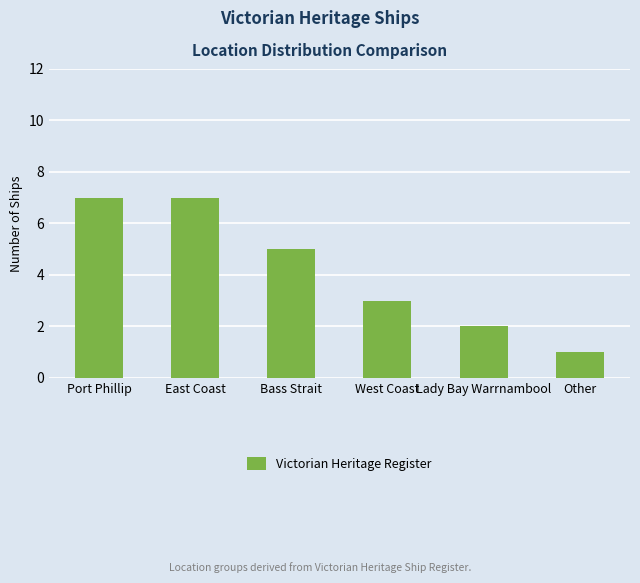

Where does the data first go above 5?

Port Phillip